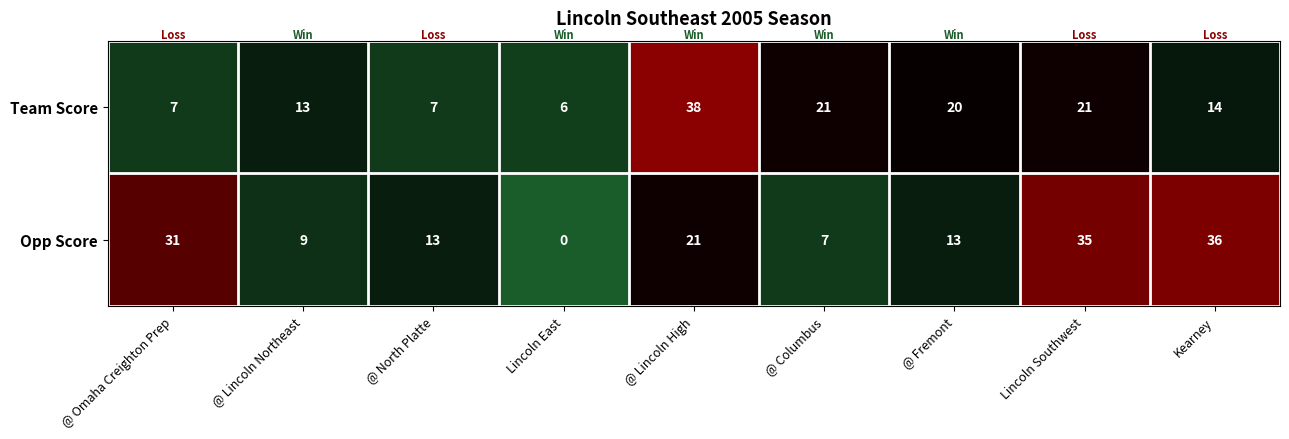

What is the sum of the Opp Score values at @ Columbus and @ North Platte?

20